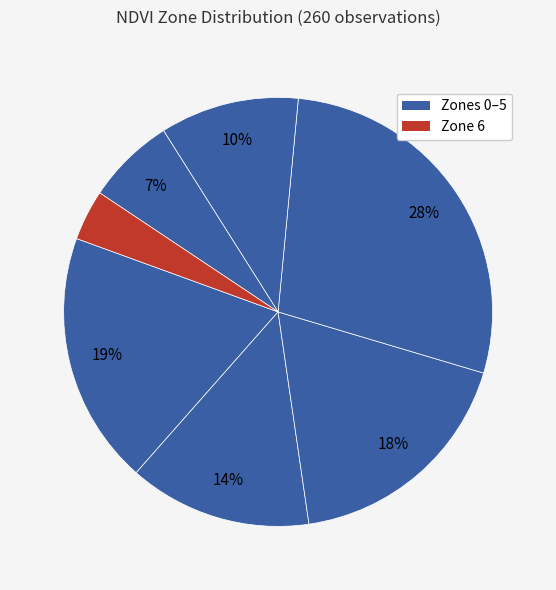

Count the number of slices in the pie.

7